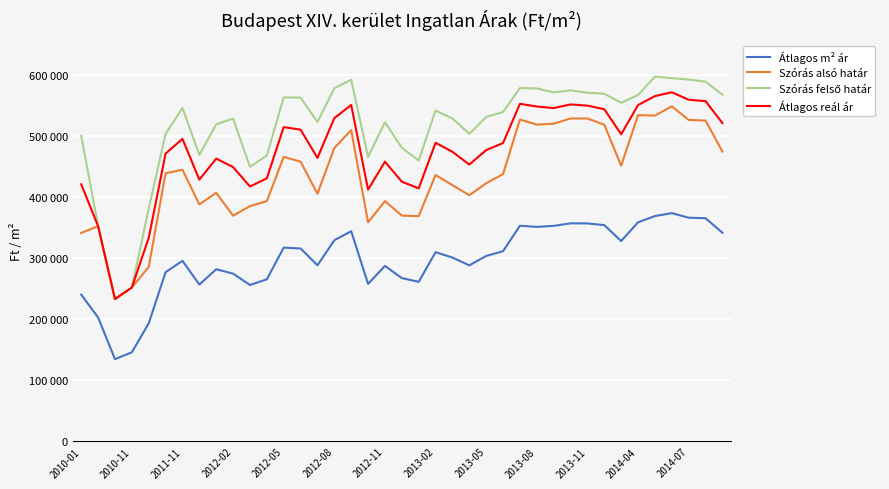

Is this an area chart (filled region under the line)?

No